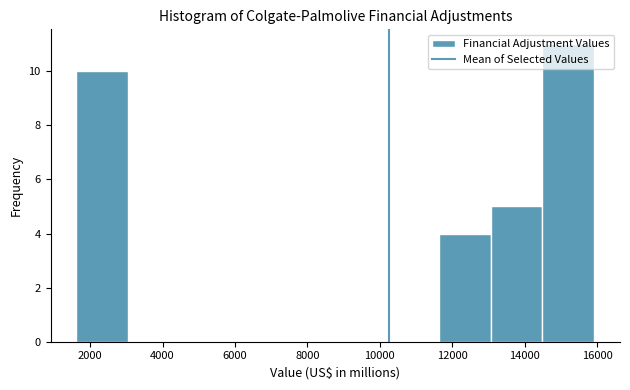

Over which range of the x-axis is the bar tallest?

14400 to 16000